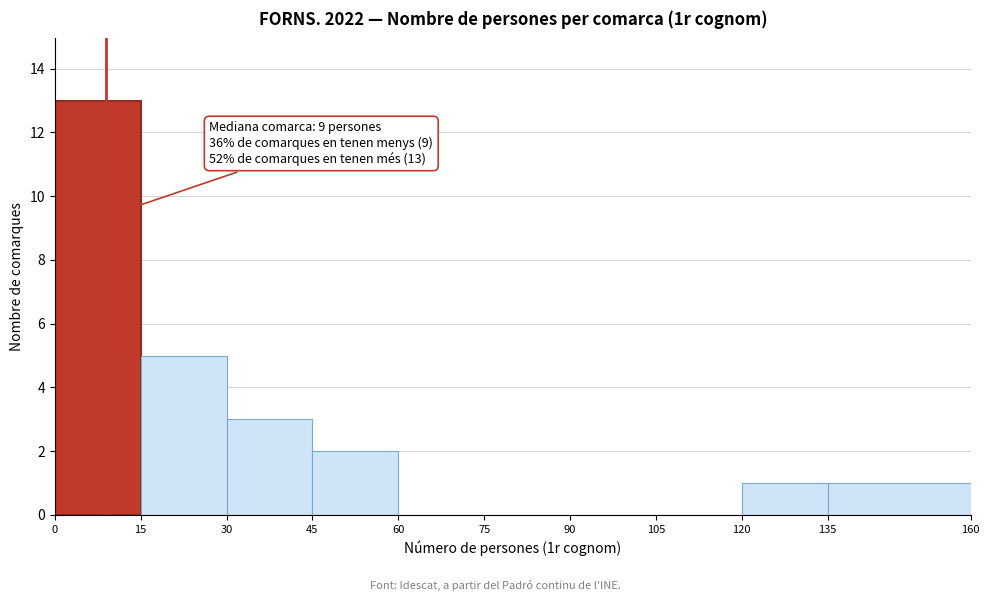

Over which range of the x-axis is the bar tallest?

0 to 15